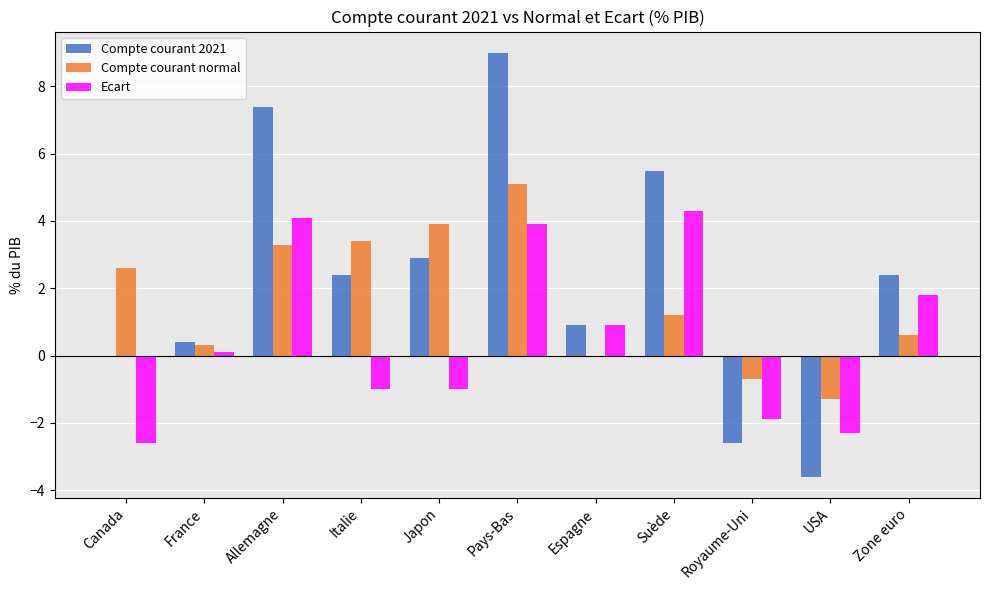

What is the sum of the Compte courant normal values at Canada and Allemagne?

5.9